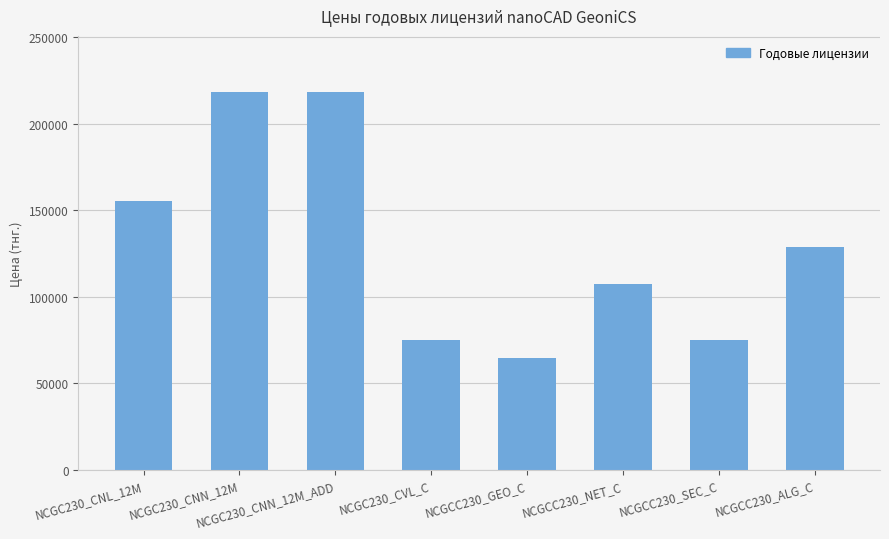

How many data points does each series have?

8